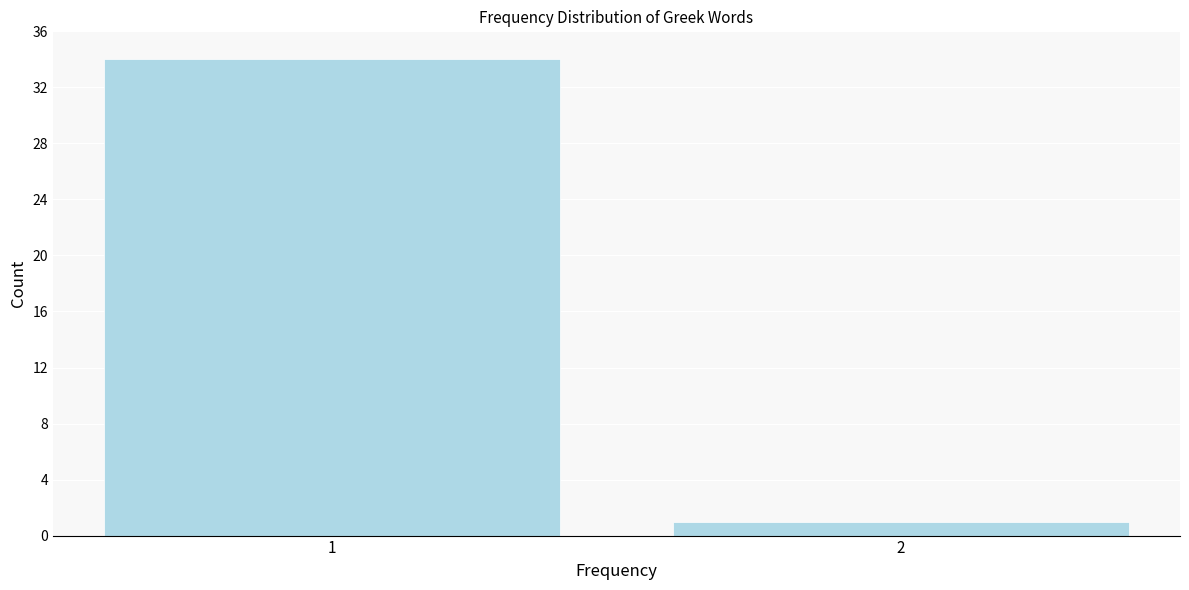

Reading left to right, what are all the values shown in this chart?

1=34	2=1